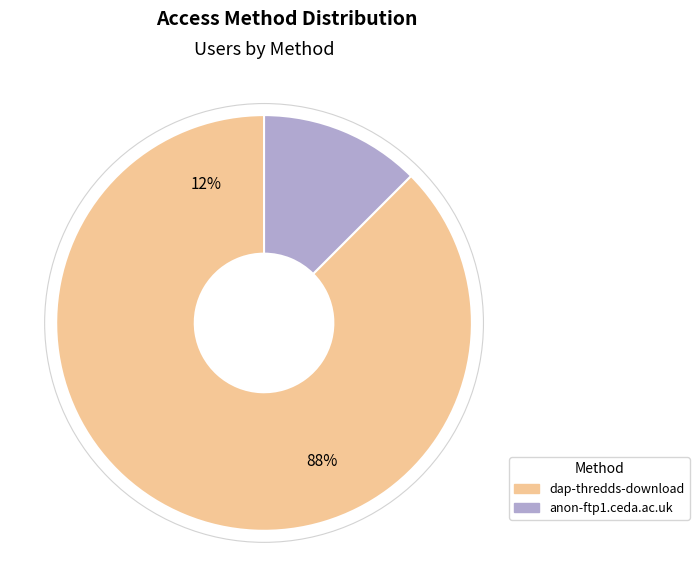

Is it true that anon-ftp1.ceda.ac.uk is 12% of the pie?

True